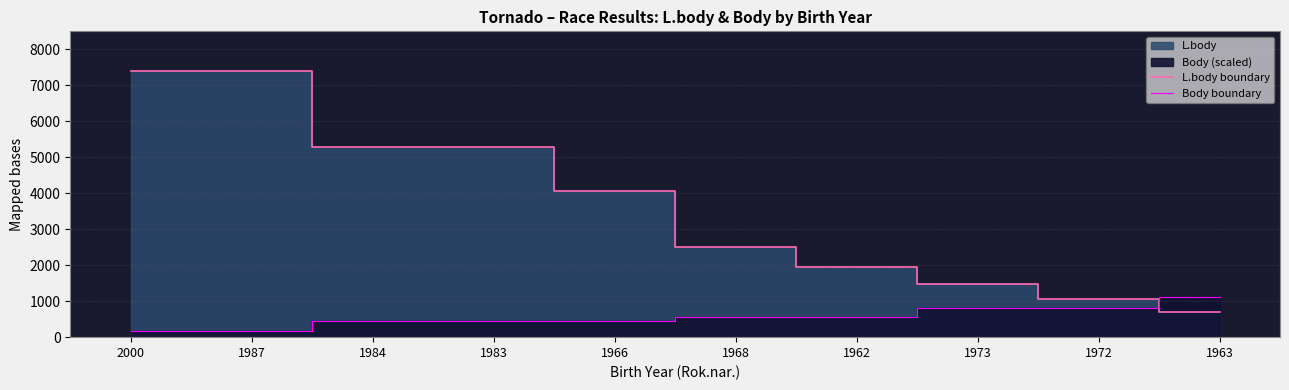

What is the total value across all series at 1987?

7554.9